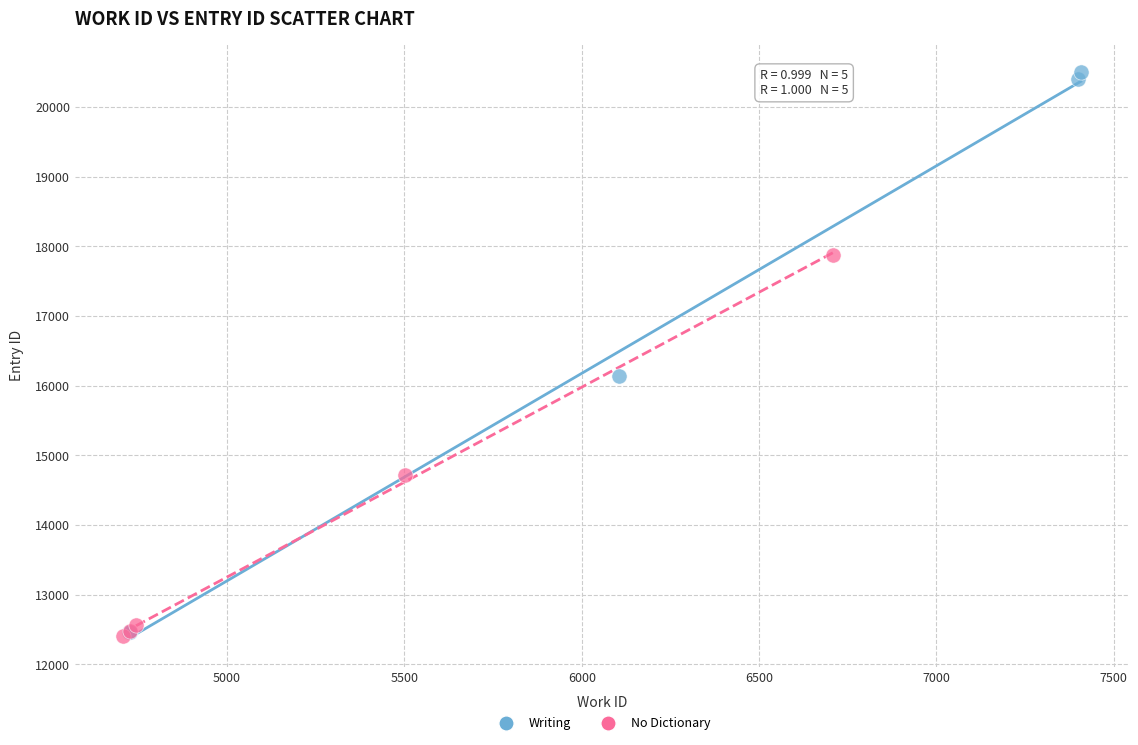

Which series has the largest Y range (max minus min)?

Writing